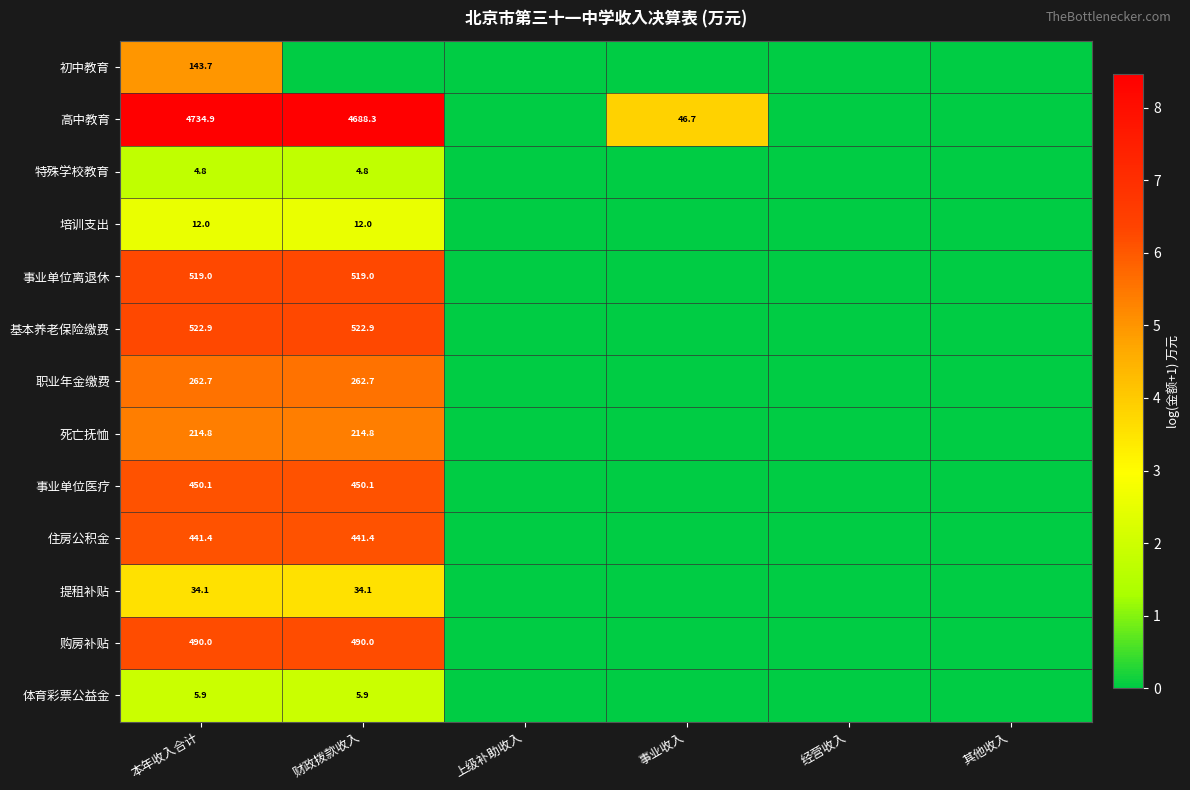

What is the spread (max minus min) of values at 本年收入合计?

4730.1